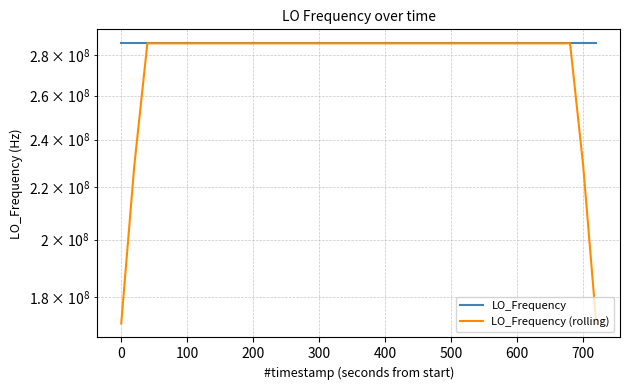

What is the minimum value for LO_Frequency (rolling)?

171628198.9